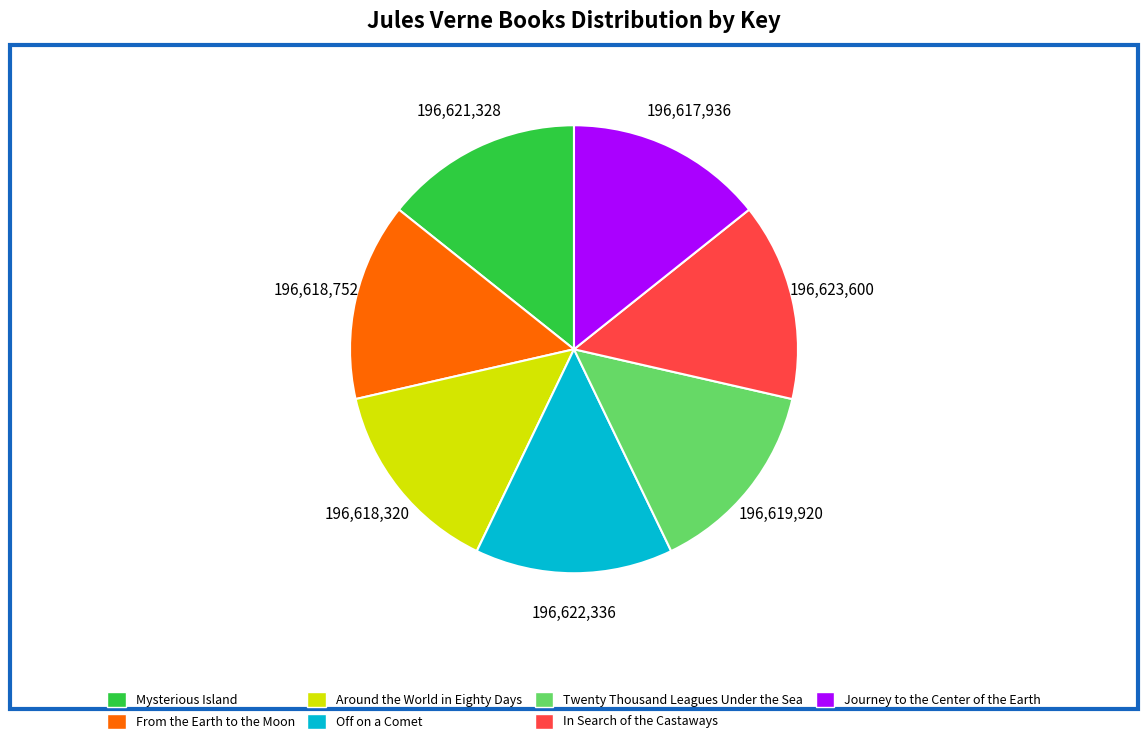

Approximately how many times larger is the value at Mysterious Island compared to From the Earth to the Moon?

1.0